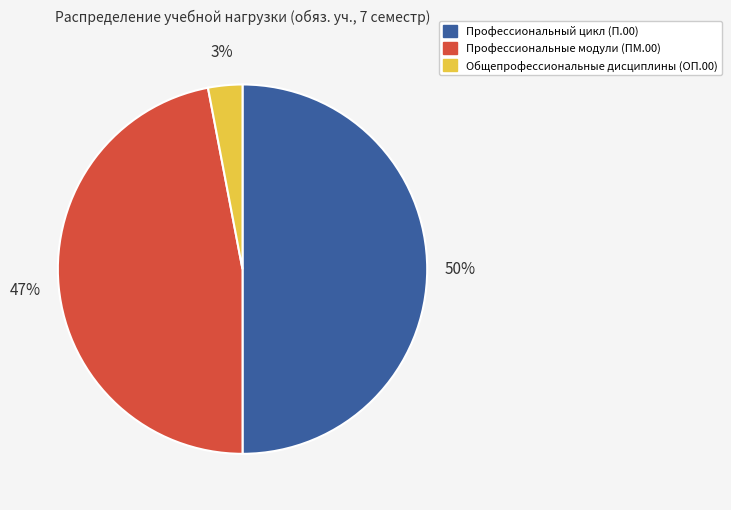

How many segments does this pie chart have?

3